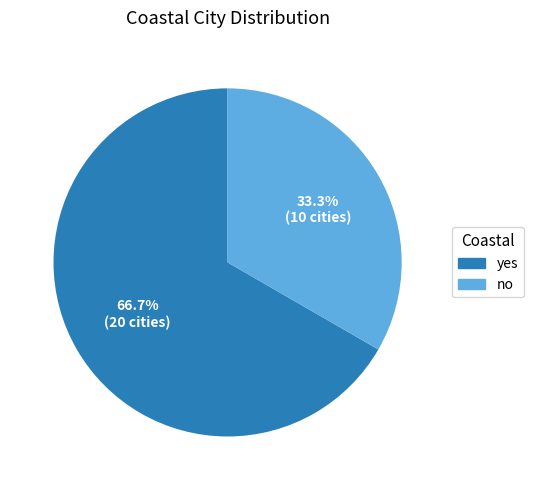

What is the smallest slice in the pie chart?

no